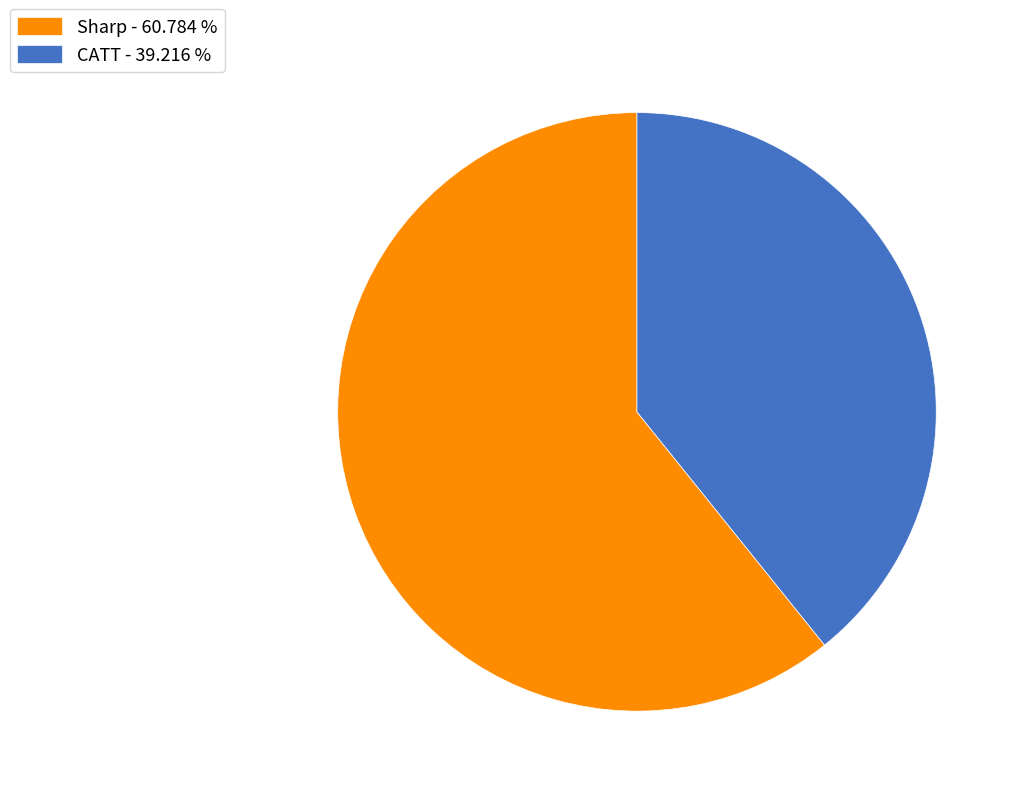

Approximately how many times larger is the value at CATT - 39.216 % compared to Sharp - 60.784 %?

0.6